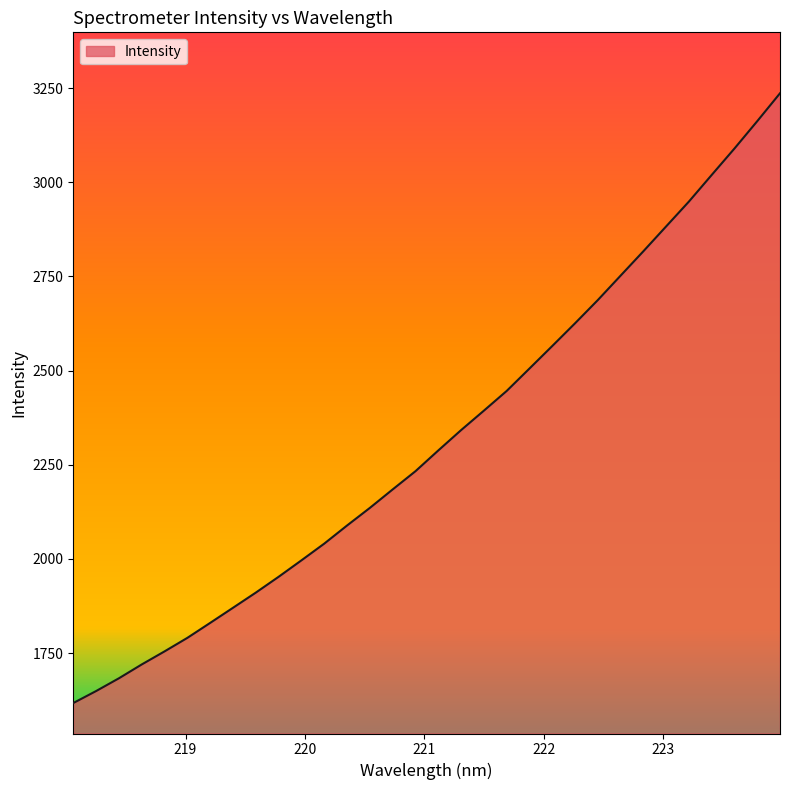

Does the chart display data point markers on the line(s)?

No